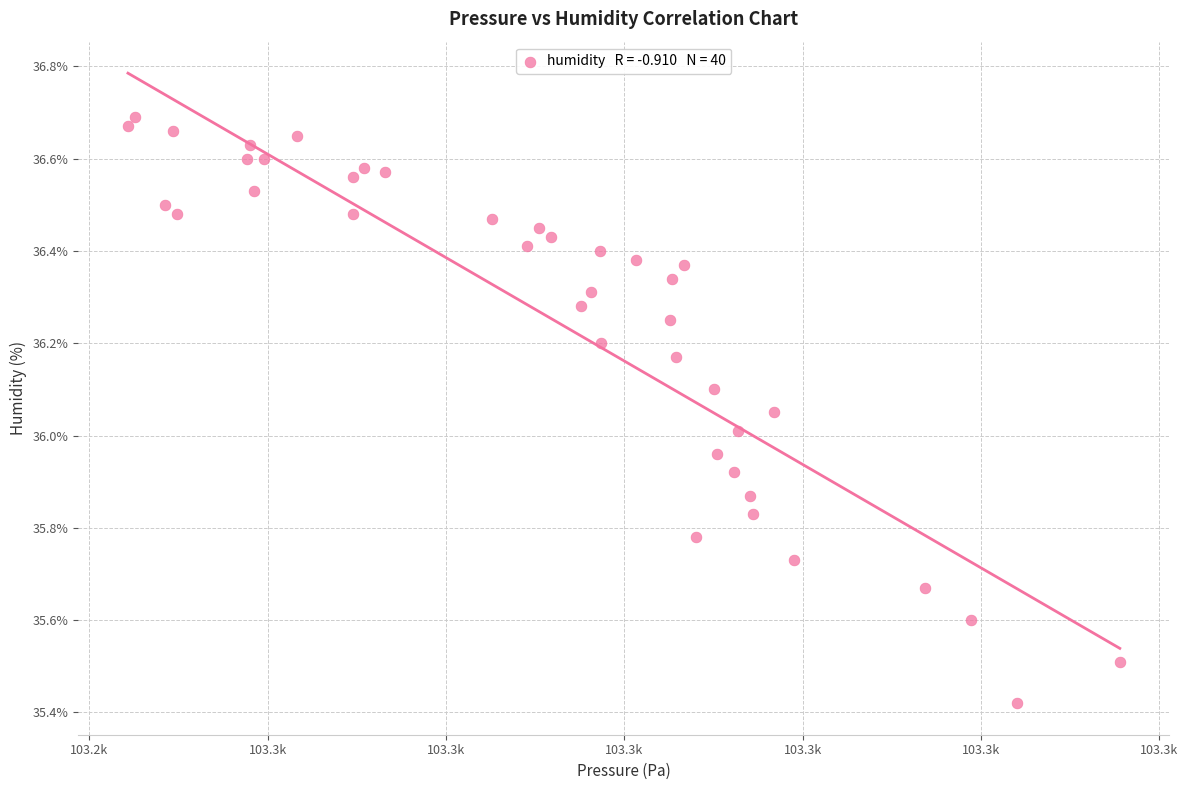

What is the range of X values (max minus min)?

55.6